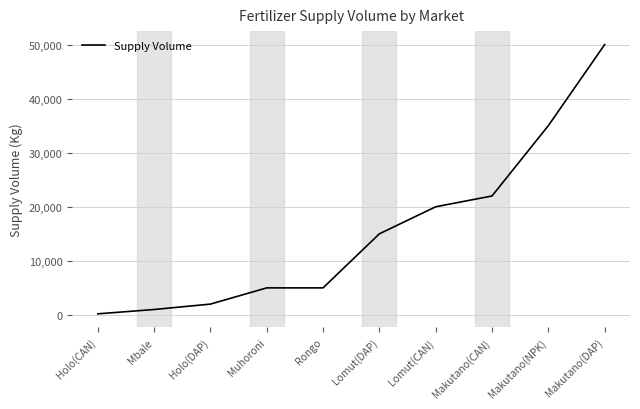

Reading left to right, list all the values displayed in this chart.

Holo(CAN)=200	Mbale=1000	Holo(DAP)=2000	Muhoroni=5000	Rongo=5000	Lomut(DAP)=15000	Lomut(CAN)=20000	Makutano(CAN)=22000	Makutano(NPK)=35000	Makutano(DAP)=50000